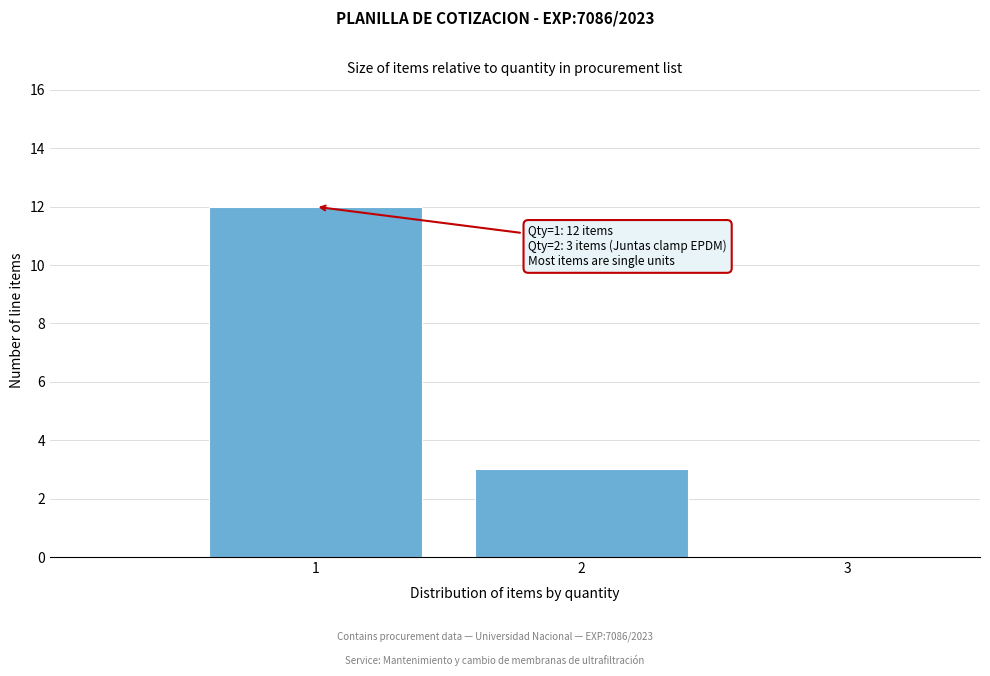

Which range on the x-axis has the tallest bar?

0.5 to 1.5